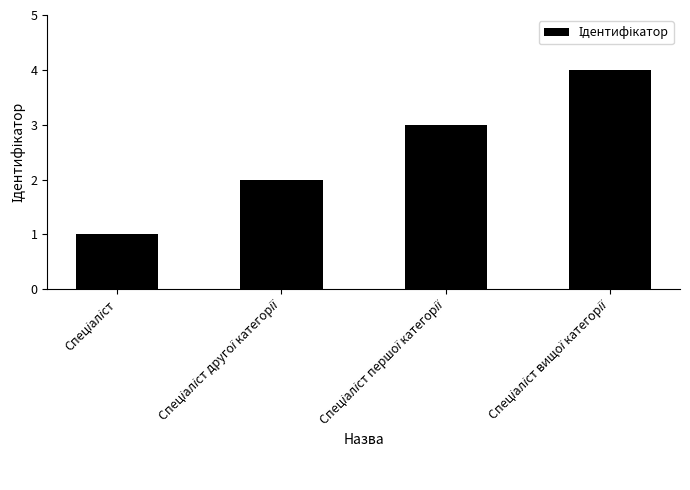

Does the chart contain any negative values?

No